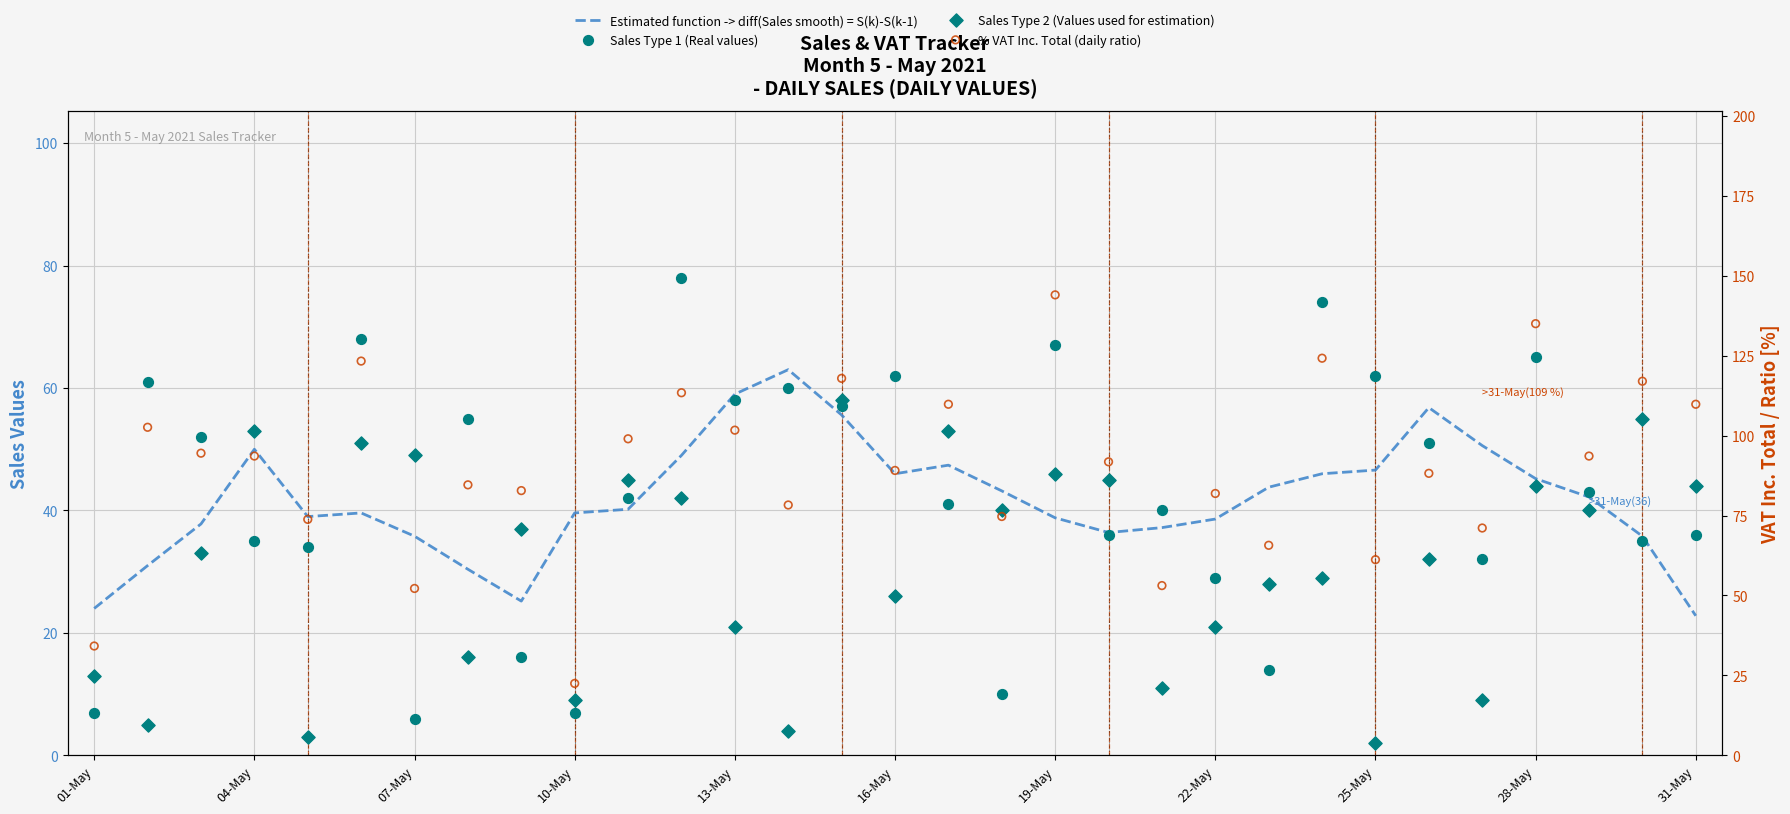

At how many categories does at least one series exceed 128?

2